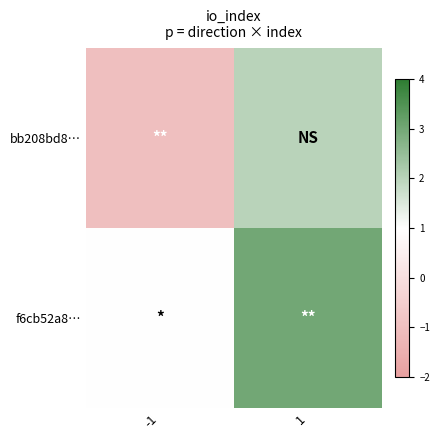

Which series changed the most between -1 and 1?

bb208bd8…